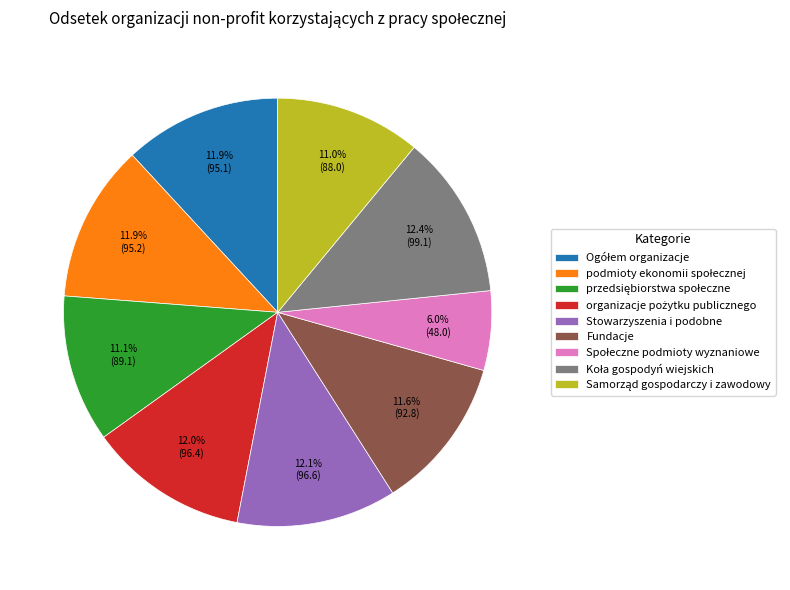

What portion of the pie excludes Stowarzyszenia i podobne?

87.9%